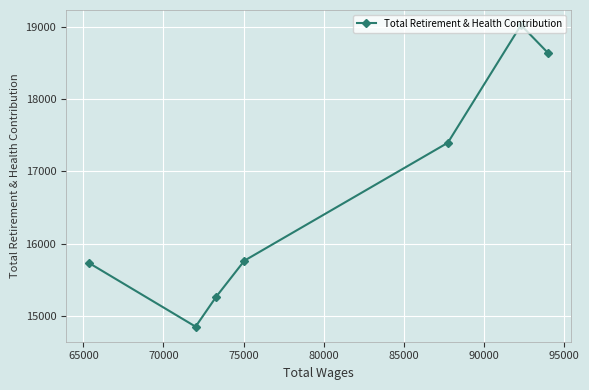

What is the difference between the maximum and second lowest values?

3753